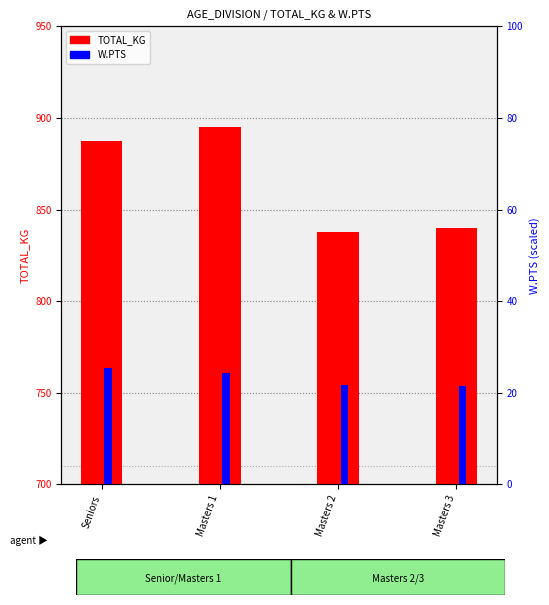

What is the difference between the TOTAL_KG values at Masters 3 and Seniors?

47.5